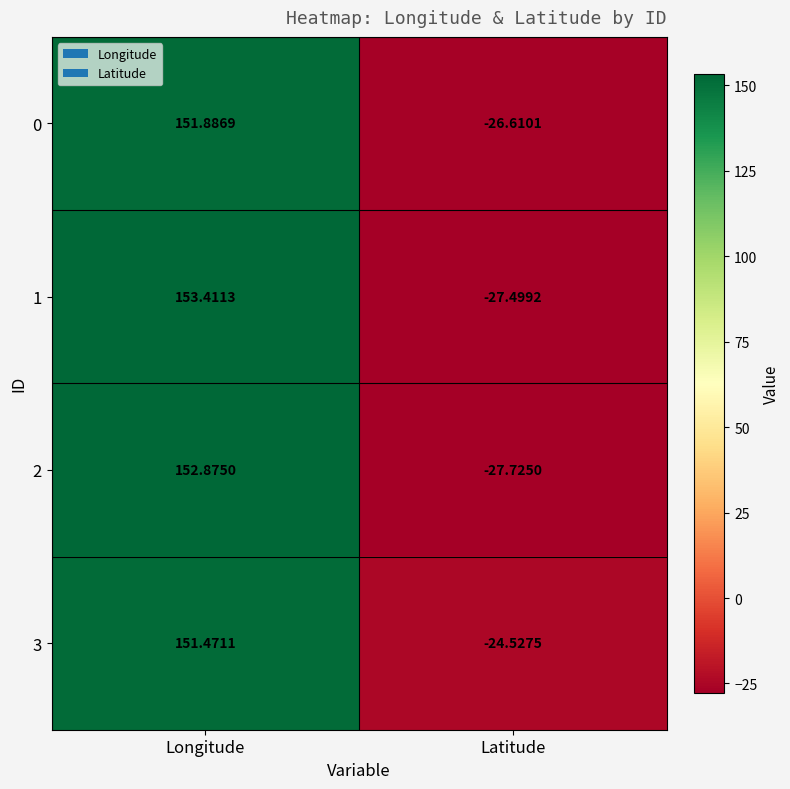

At which category does the chart reach its peak across all series?

Longitude